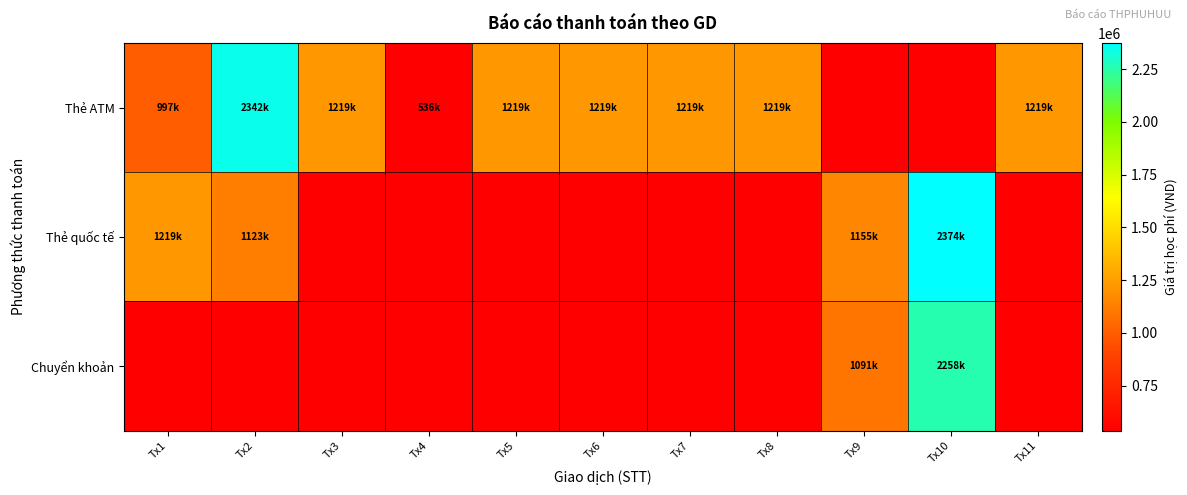

At how many categories does at least one series exceed 790749?

10